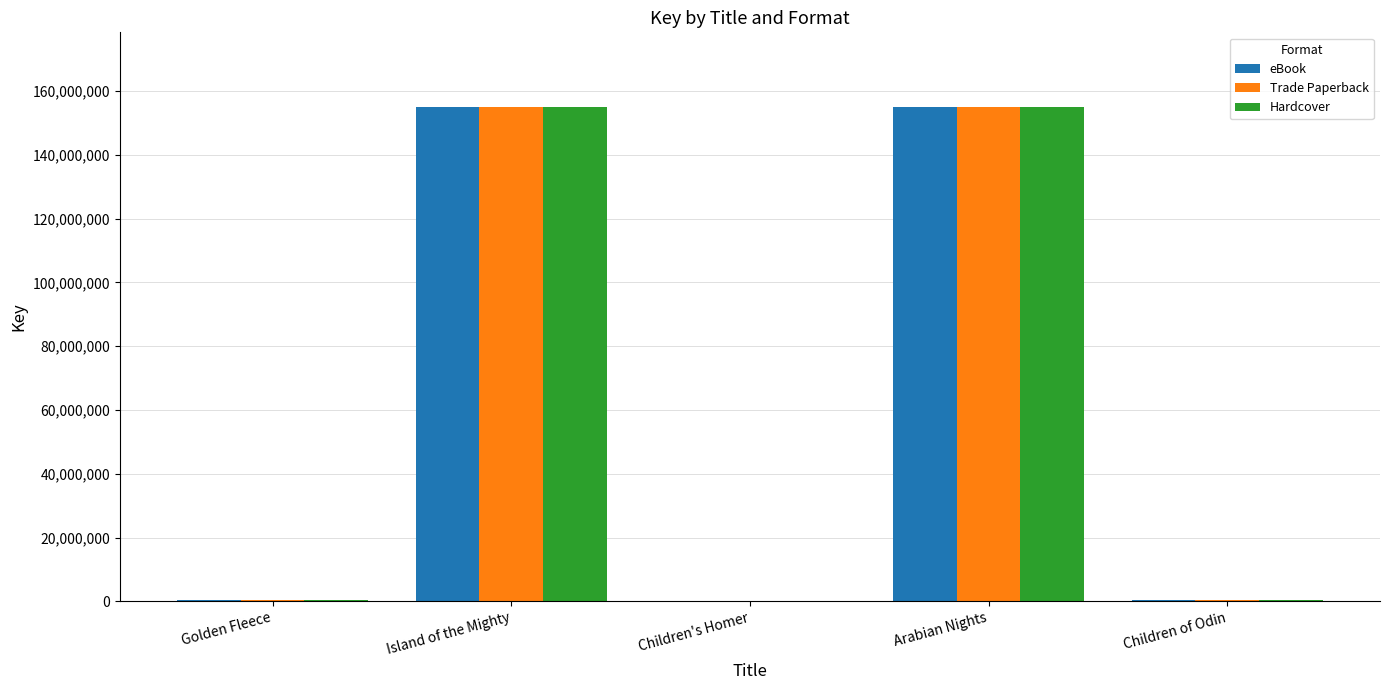

Are the bars grouped side by side (vs. stacked)?

Yes